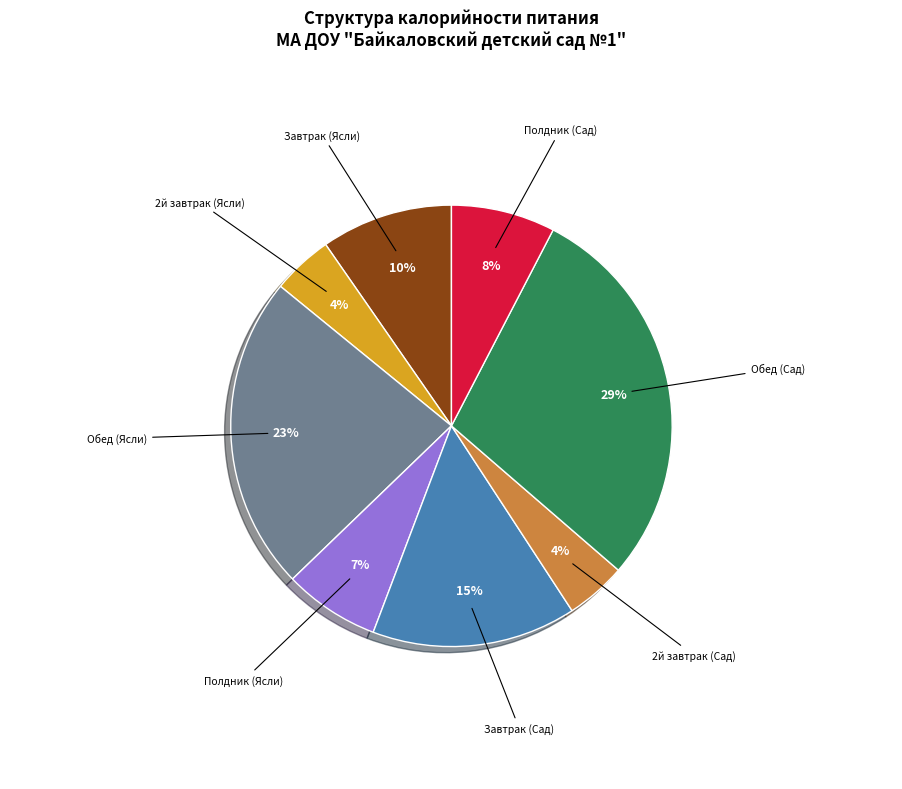

Is there any slice that represents more than half of the pie?

No